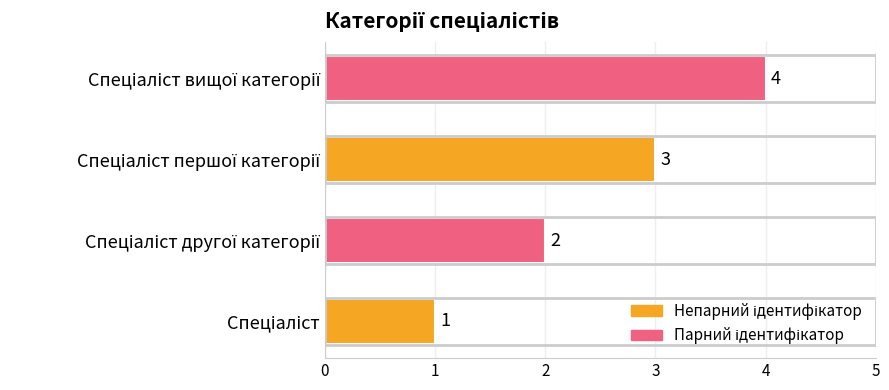

Count the values in the range 2 to 4.

3